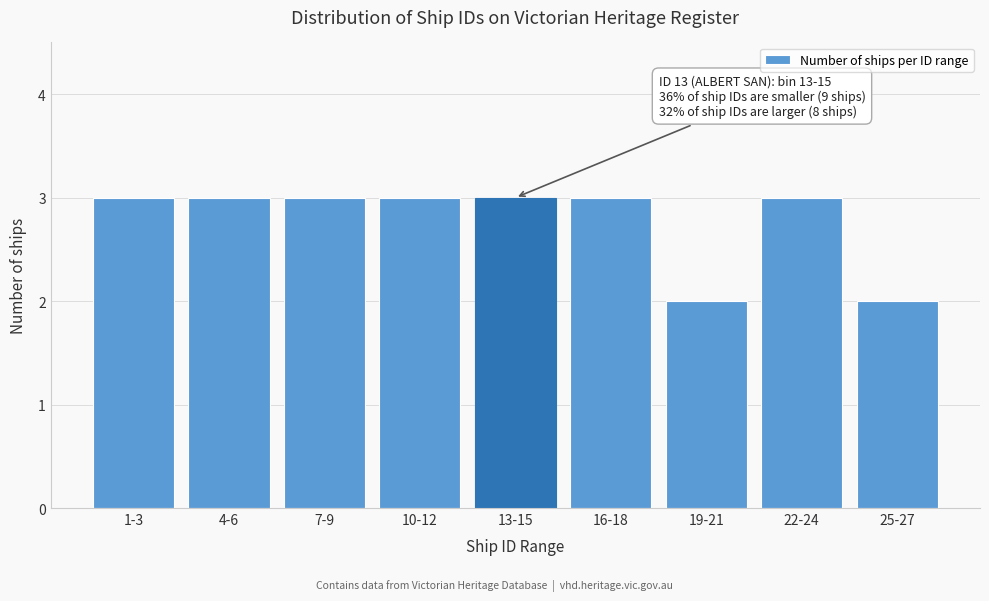

Reading left to right, list all the values displayed in this chart.

3	3	3	3	3	3	2	3	2